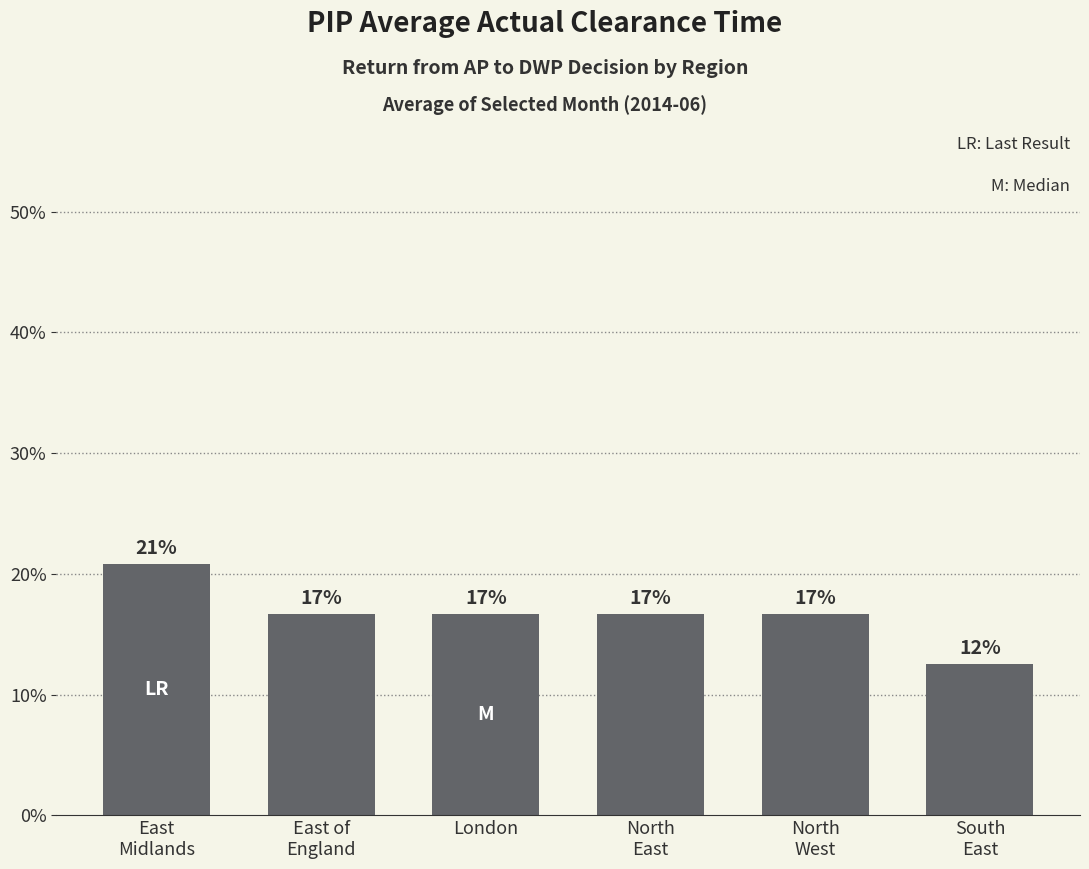

How many bars are there in total?

6